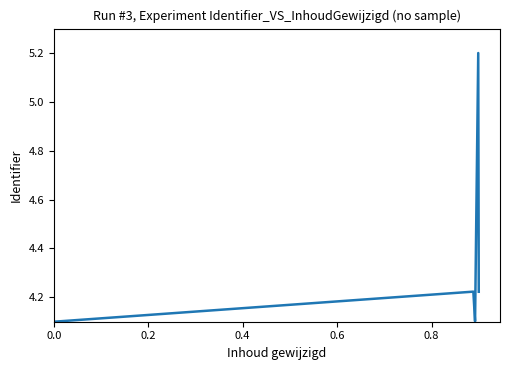

How many lines are shown in the chart?

1